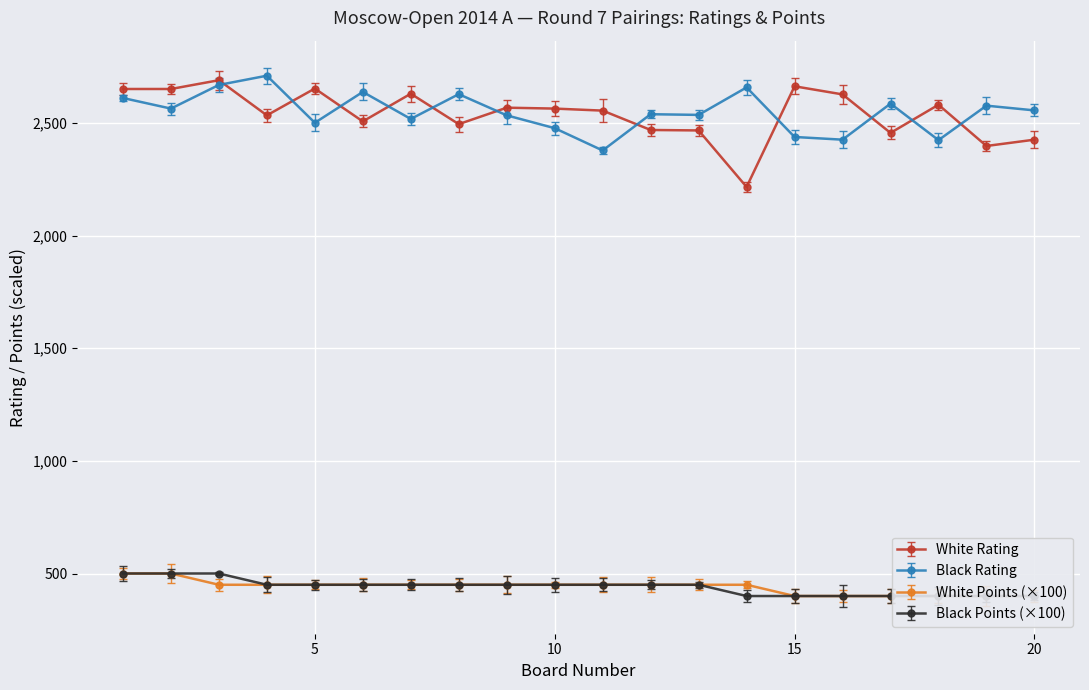

How many values in the Black Rating series are below 2556?

10